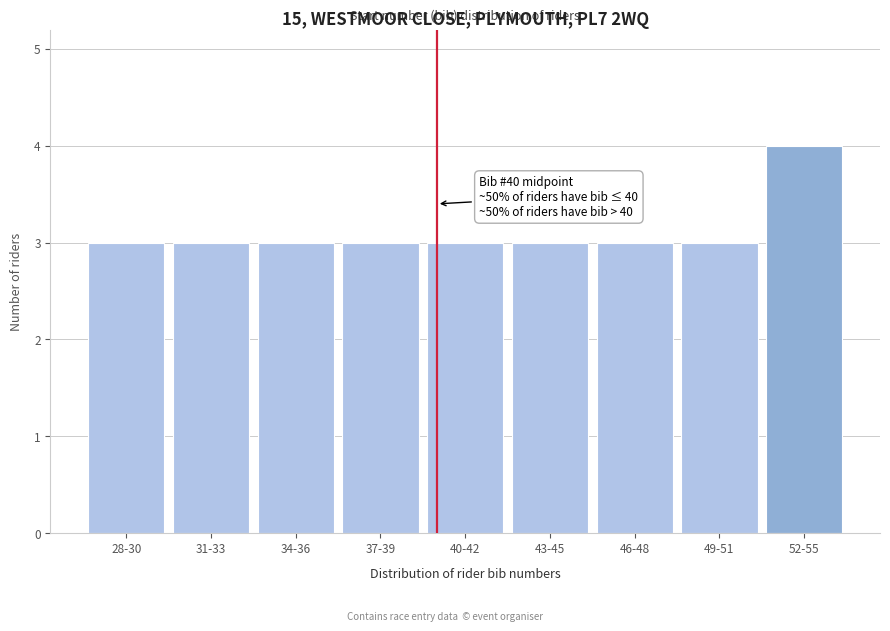

Reading right to left, what are all the values shown in this chart?

4	3	3	3	3	3	3	3	3